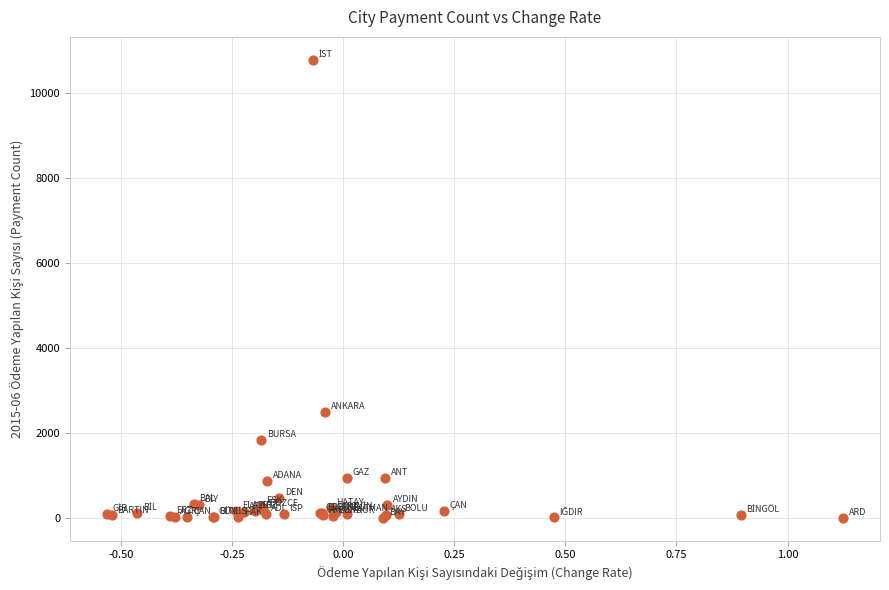

What Y value in the scatter plot is closest to 5390?

2495